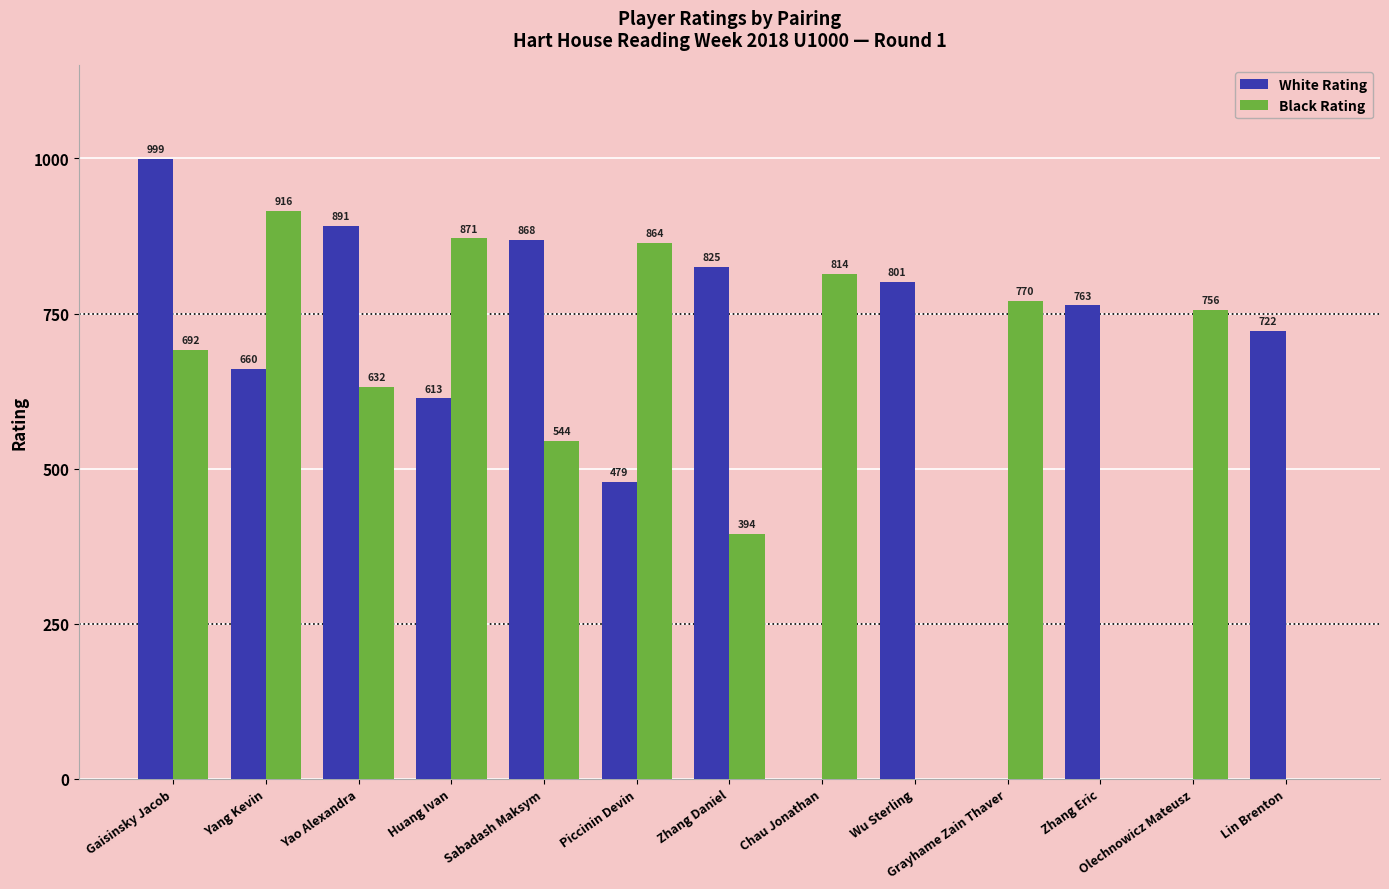

Which series changed the most between Huang Ivan and Piccinin Devin?

White Rating